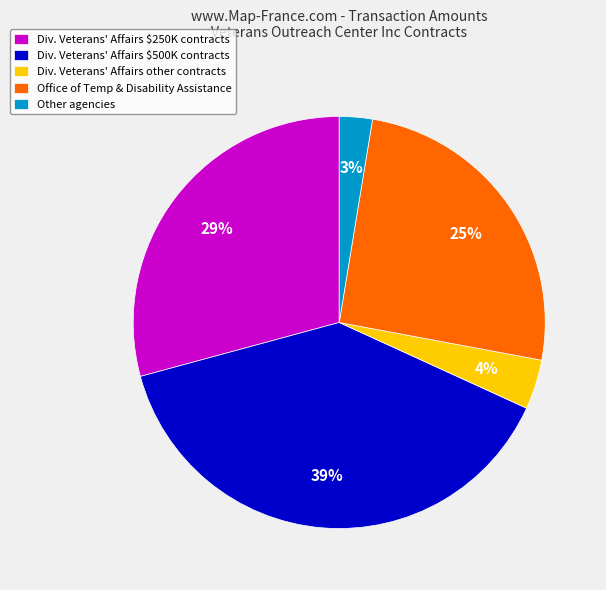

To the nearest percent, what percentage of the pie is Div. Veterans' Affairs other contracts?

4%